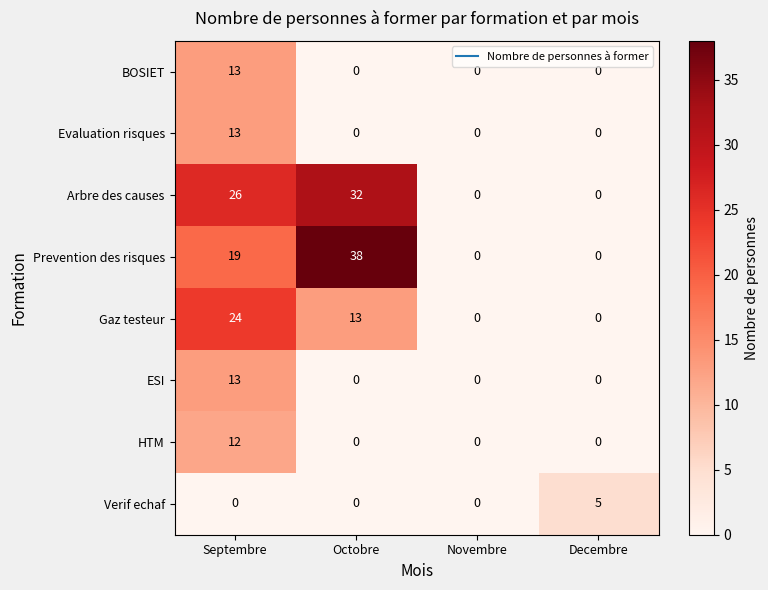

What is the spread (max minus min) of values at Decembre?

5